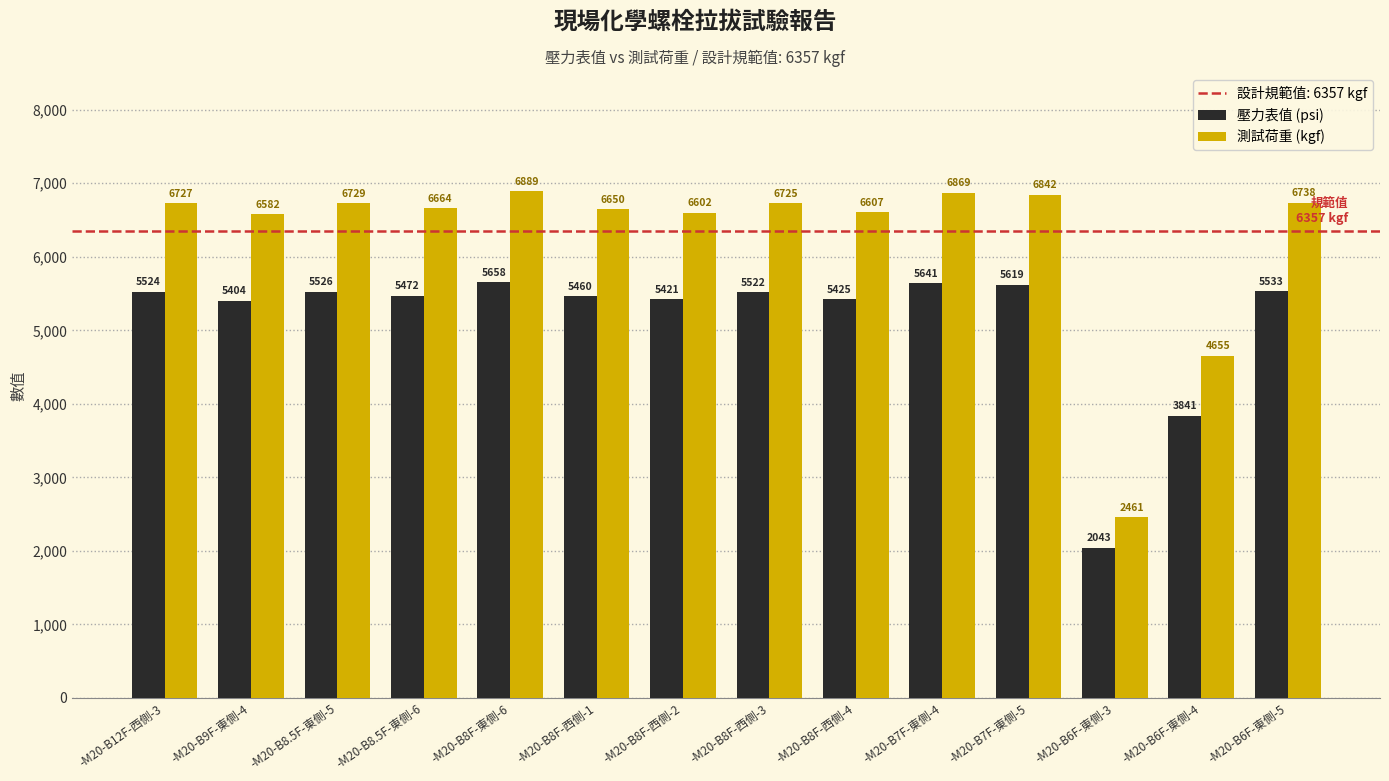

Where is 壓力表值 (psi) nearest to the value 3850?

-M20-B6F-東側-4